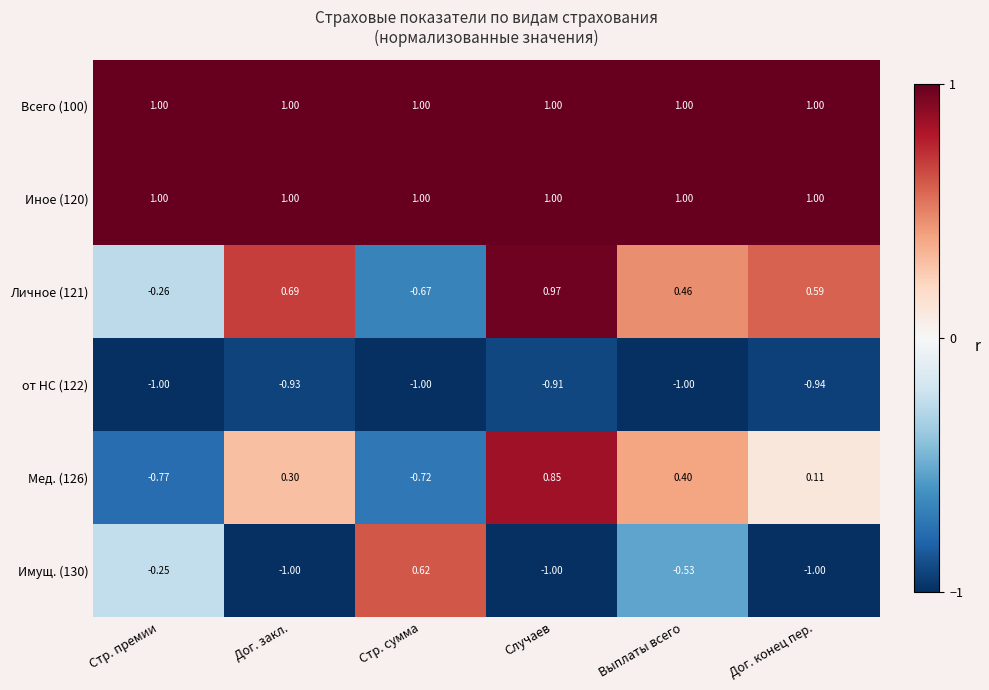

Is the value of Имущ. (130) at Стр. премии greater than the value of Личное (121) at Стр. премии?

Yes